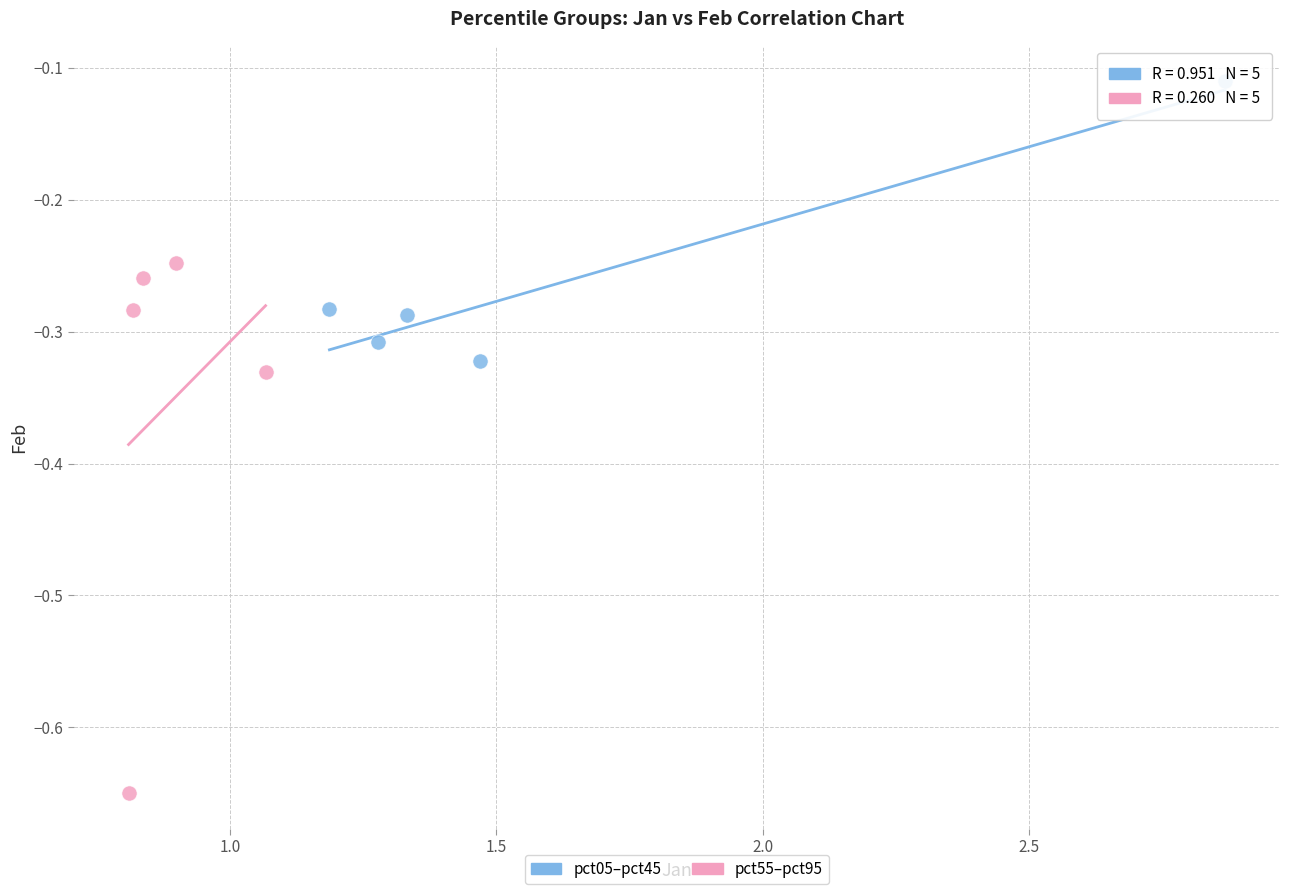

Which series contains the lowest Y value?

pct55–pct95